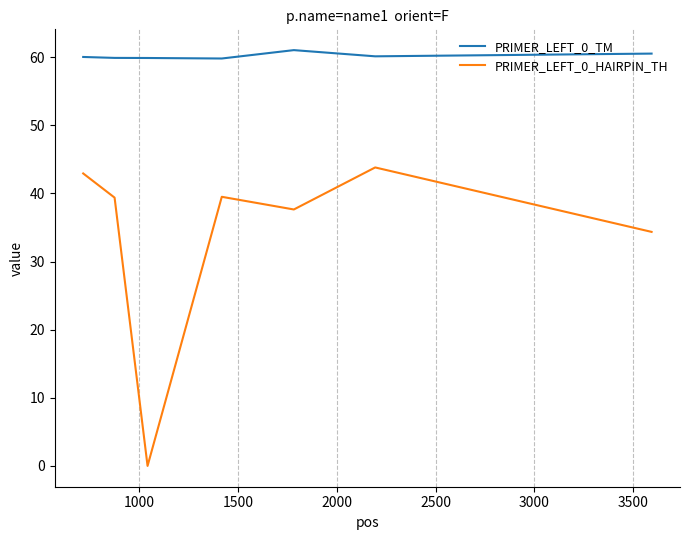

Which series has the largest range (max minus min)?

PRIMER_LEFT_0_HAIRPIN_TH